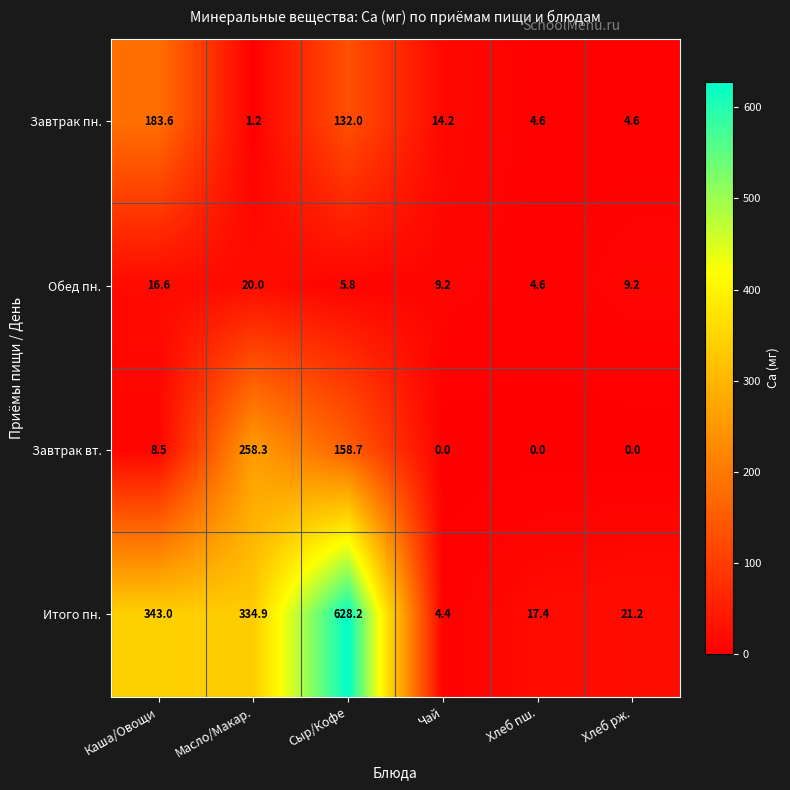

At which label does Завтрак вт. reach its peak?

Масло/Макар.